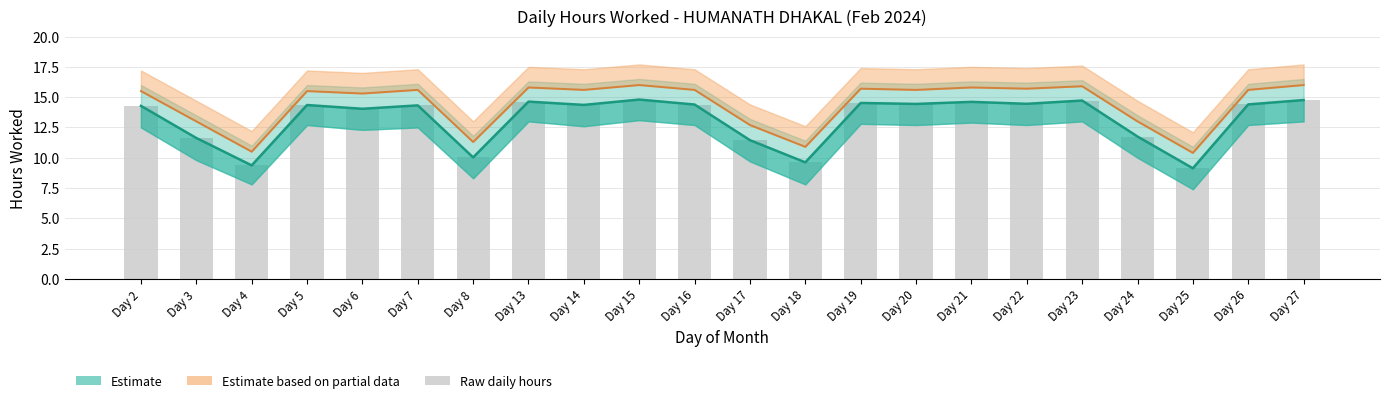

What is the minimum value shown in the chart?

9.1